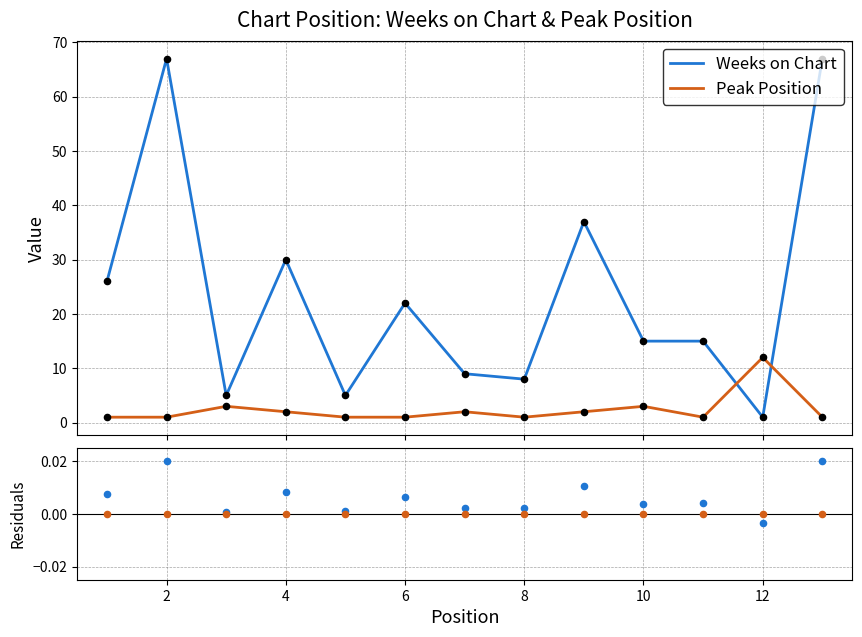

Which series contains the lowest Y value?

Weeks on Chart